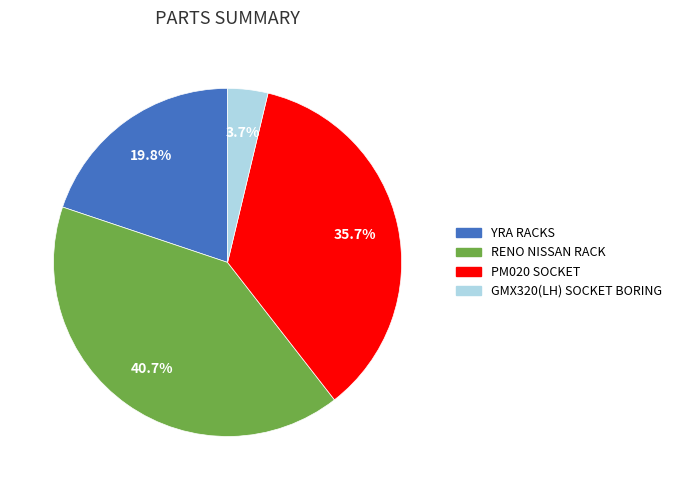

How many slices are in this pie chart?

4